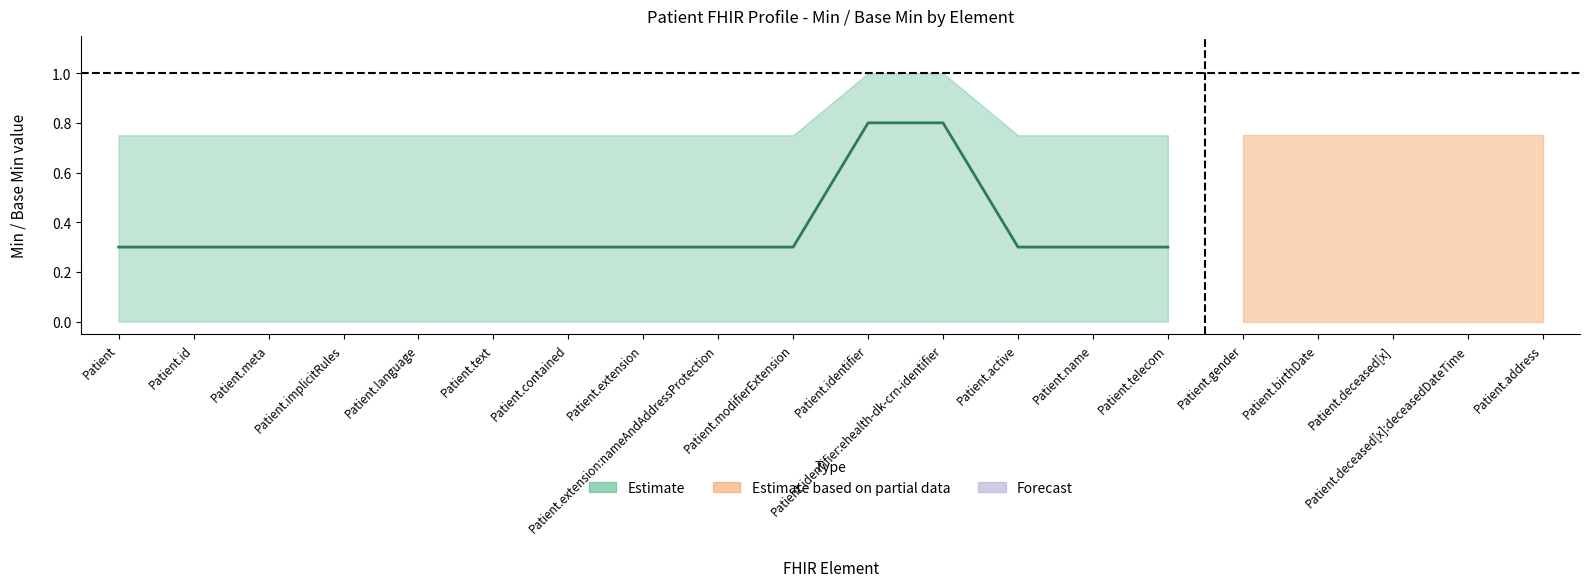

Between Patient.identifier:ehealth-dk-crn-identifier and Patient.language, which is larger?

Patient.identifier:ehealth-dk-crn-identifier